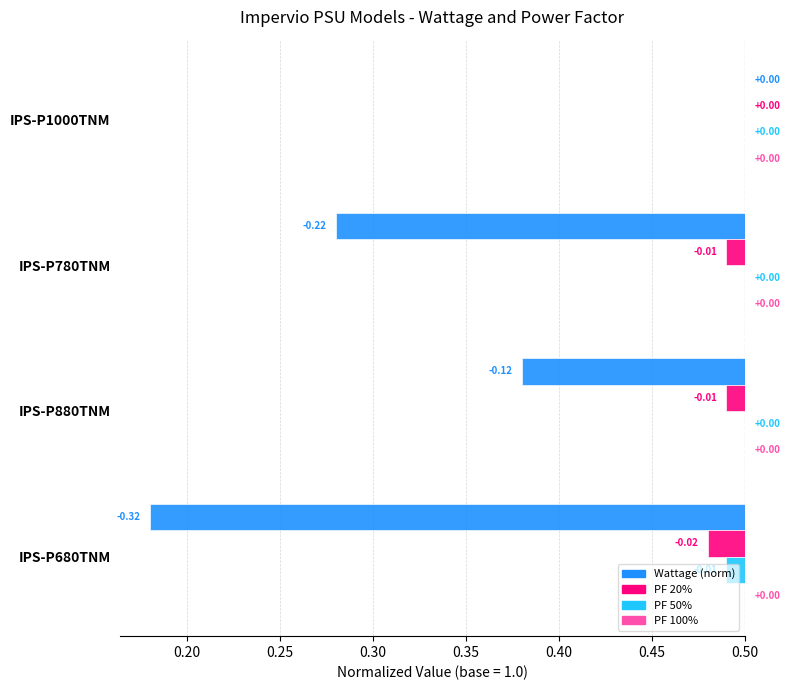

Between 0.20 and 0.25, which series saw the biggest shift?

Wattage (norm)